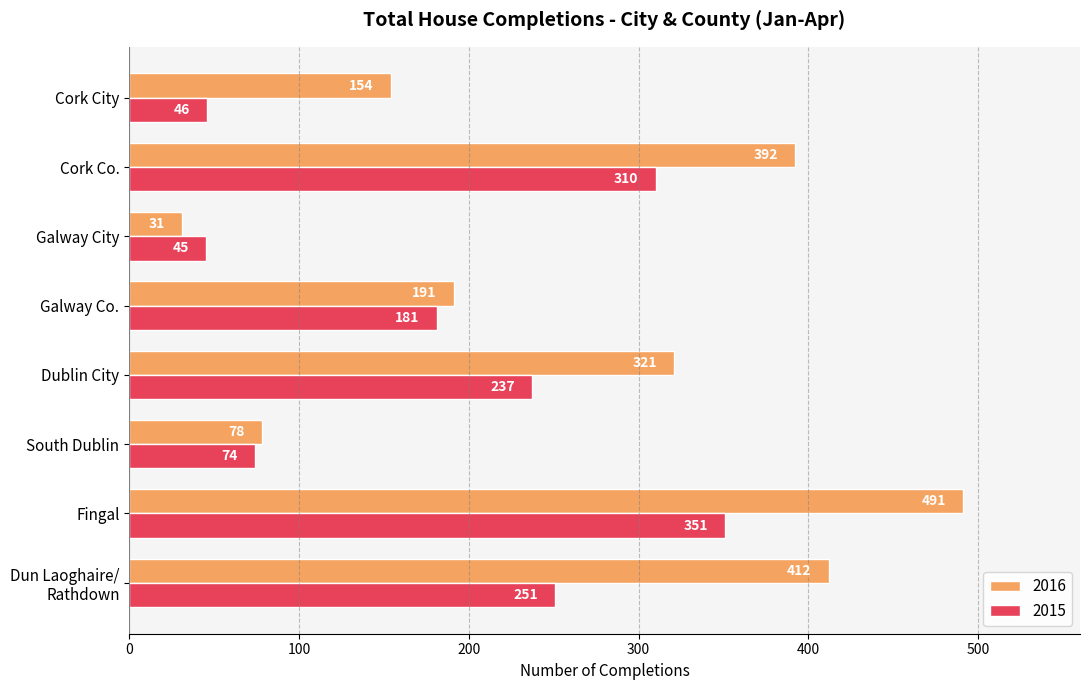

Which series has the largest total across all categories?

2016